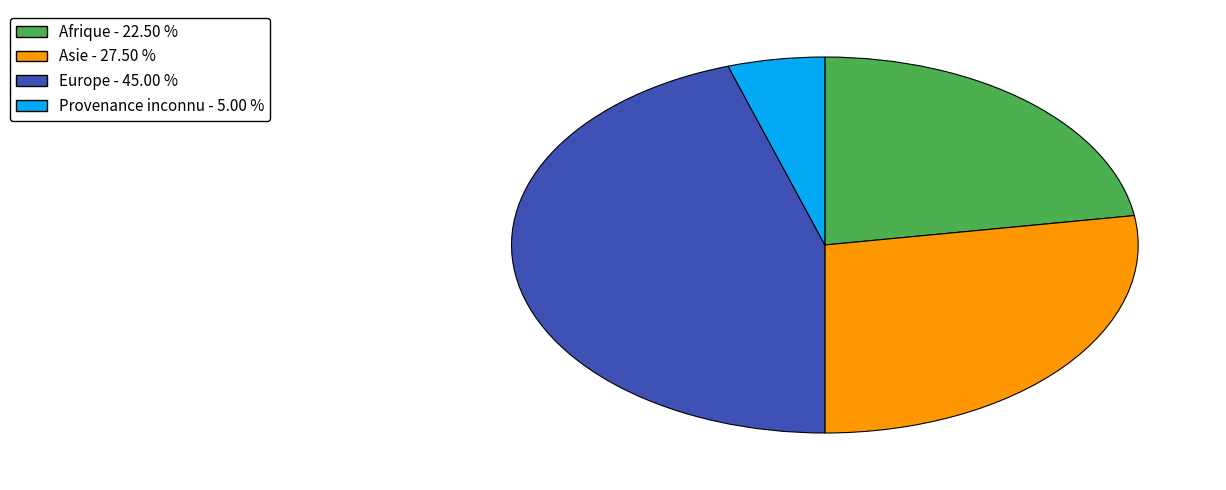

Does Europe - 45.00 % represent more than half of the total?

No